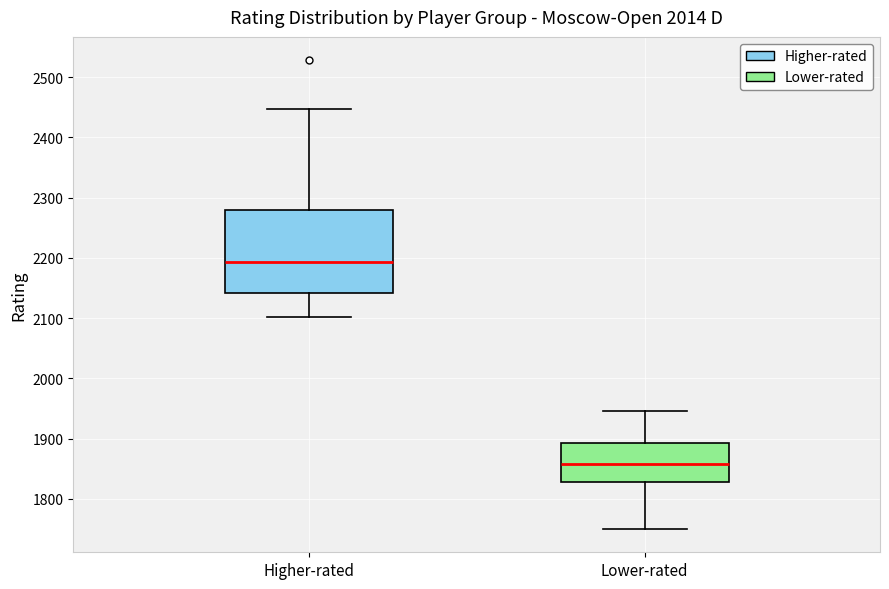

Which box is the tallest, from its lower edge to its upper edge?

Higher-rated